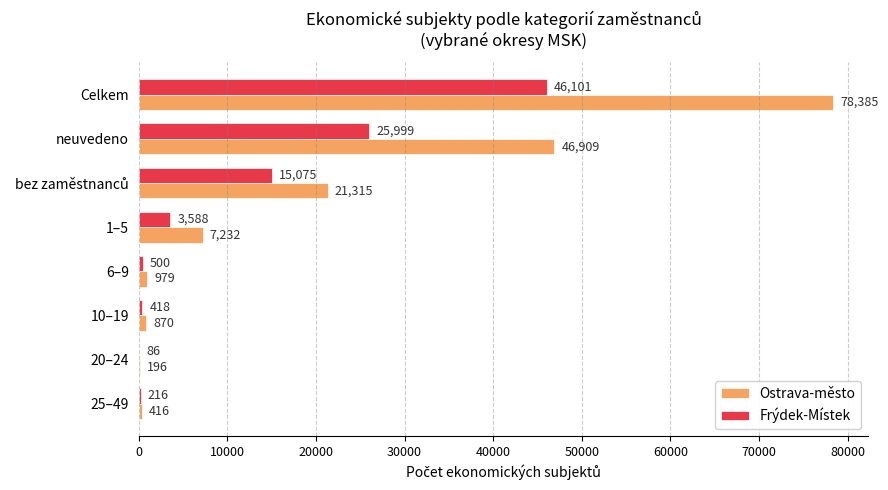

Which series has the widest spread of values?

Ostrava-město